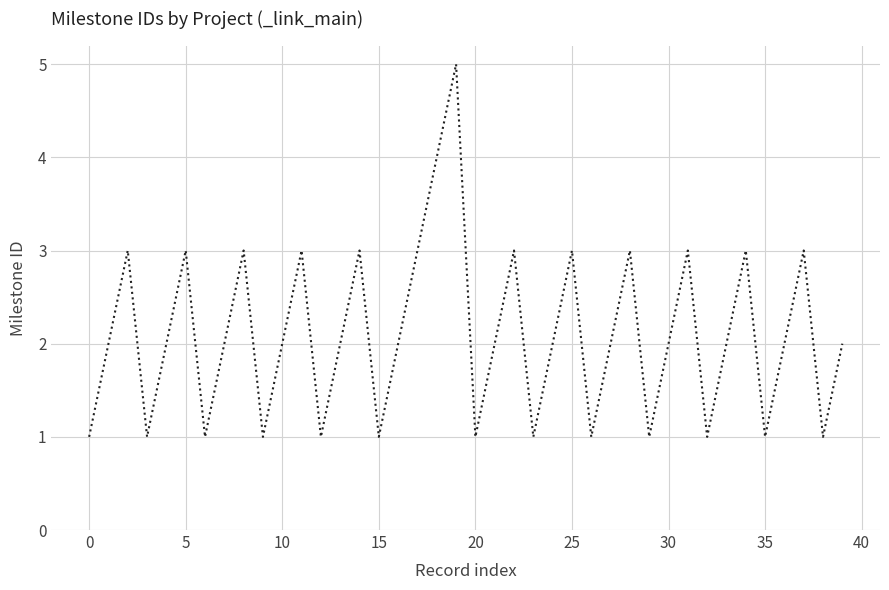

What is the minimum value shown in the chart?

1